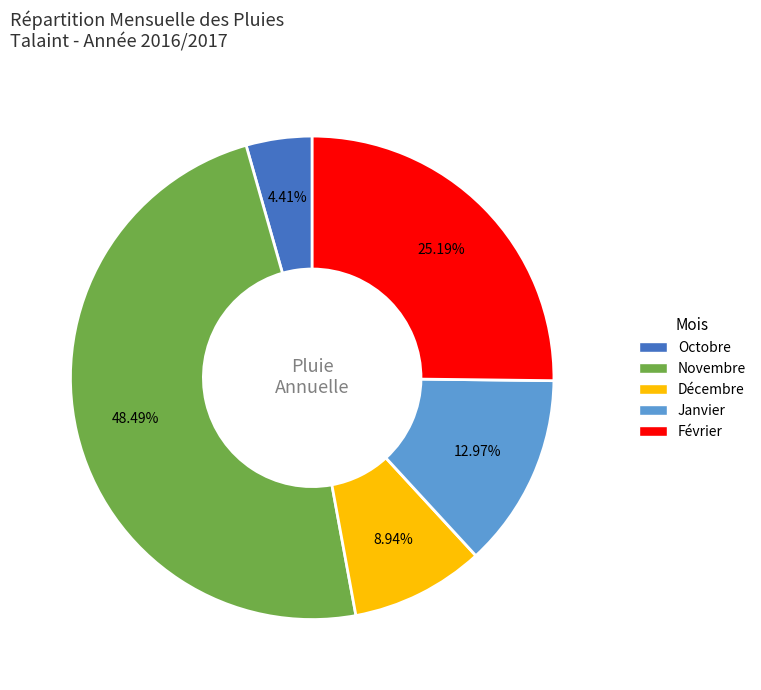

Does any single category account for the majority?

No